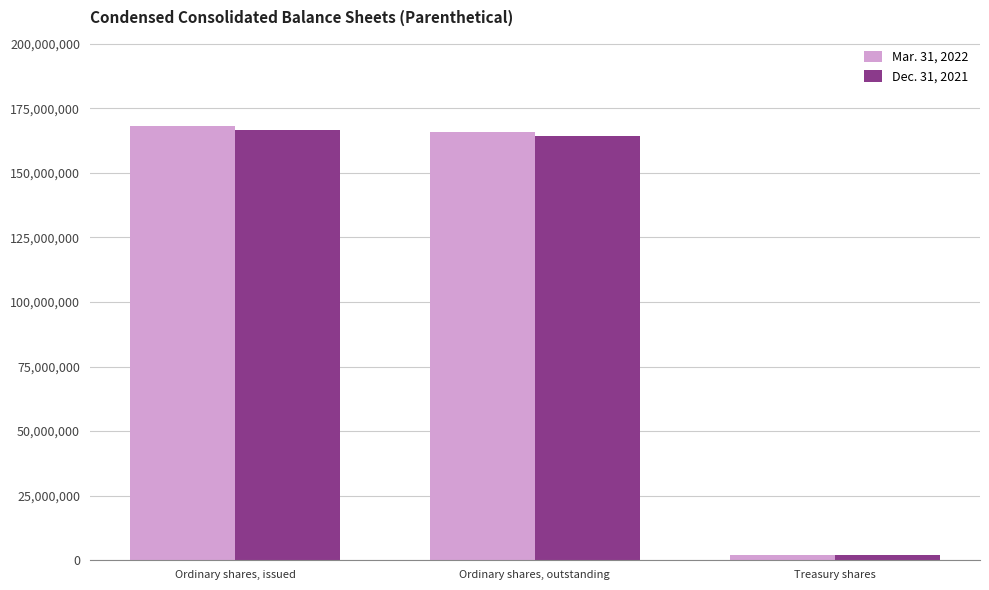

What is the approximate value of Mar. 31, 2022 at Treasury shares, to the nearest 50?

2208000